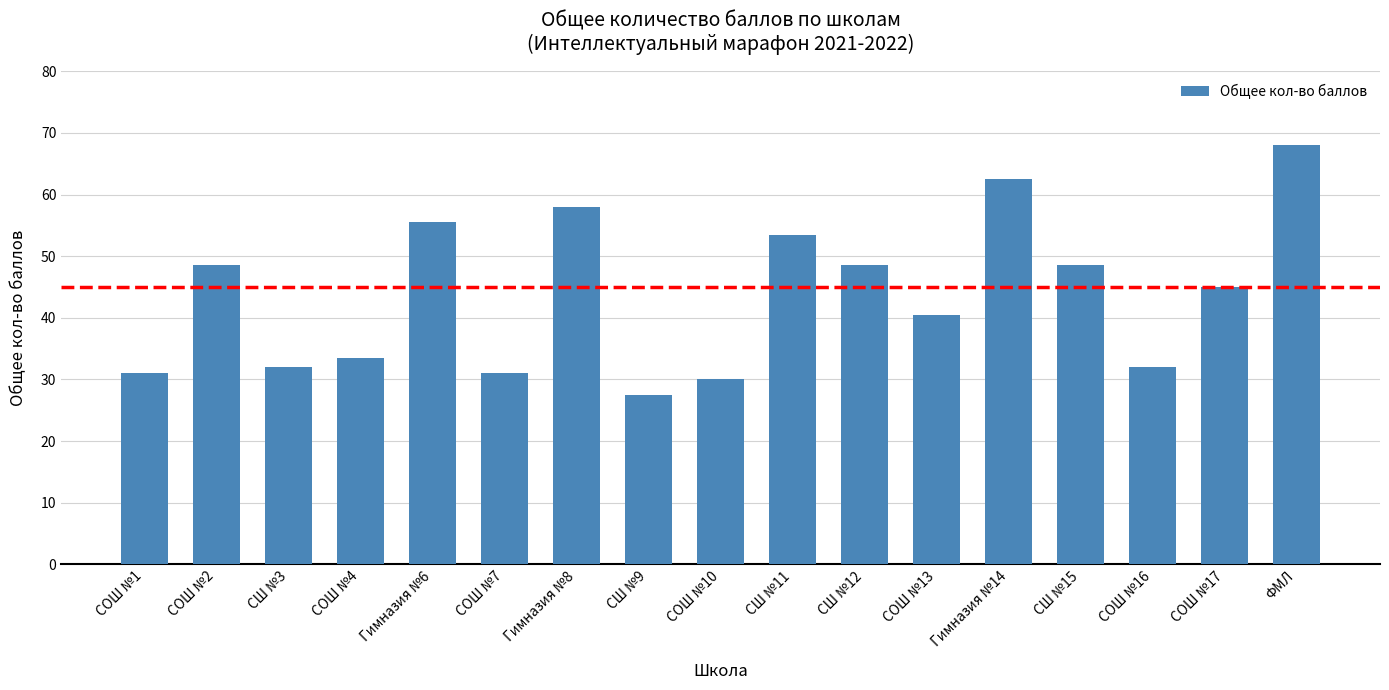

Reading left to right, what are all the values shown in this chart?

31.0	48.5	32.0	33.5	55.5	31.0	58.0	27.5	30.0	53.5	48.5	40.5	62.5	48.5	32.0	45.0	68.0